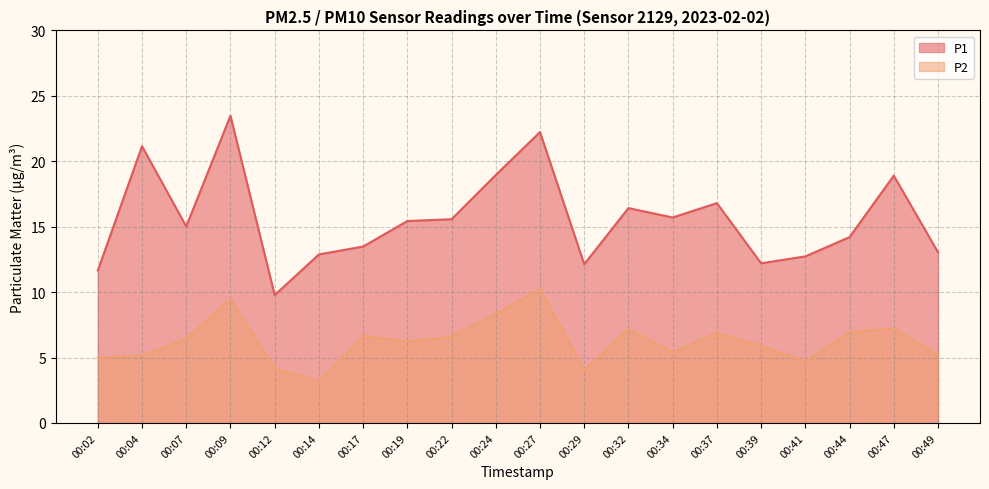

Which series has the widest spread of values?

P1